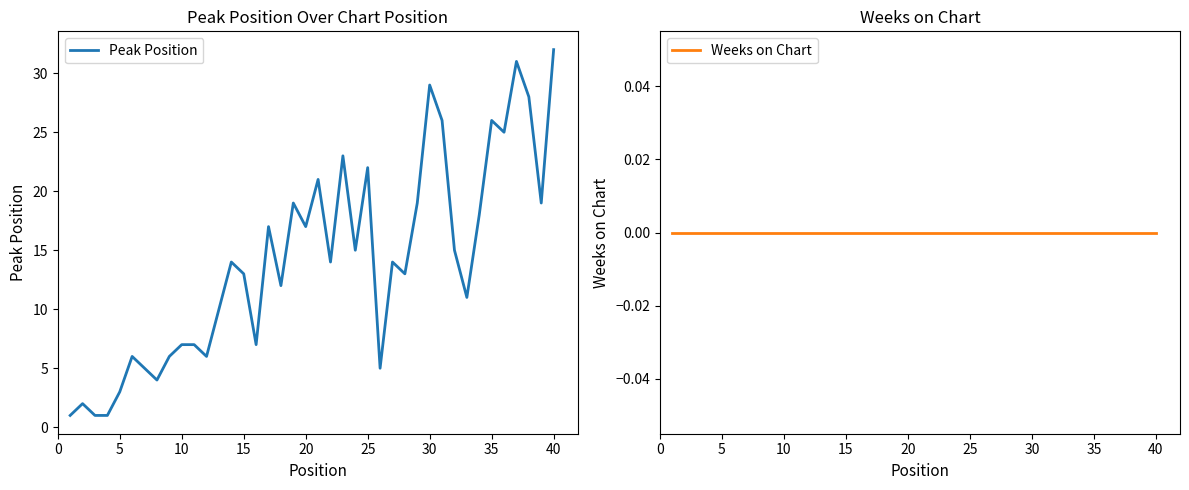

How many lines are shown in the chart?

2